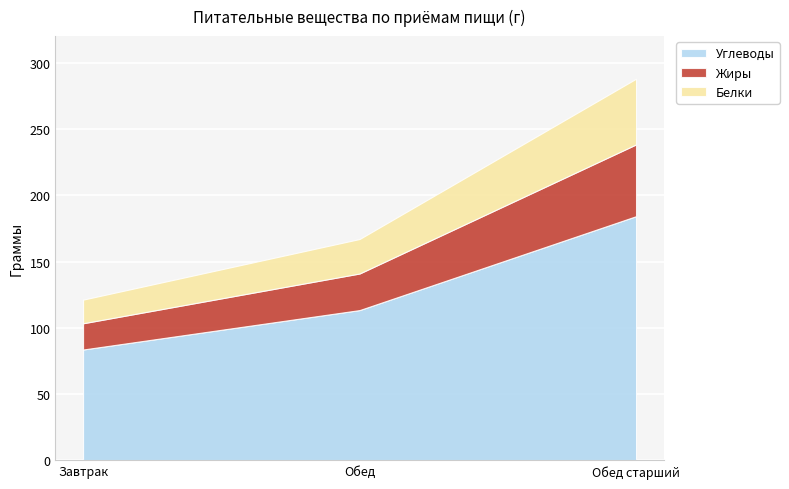

List the series in order of their peak value, lowest first.

Белки, Жиры, Углеводы